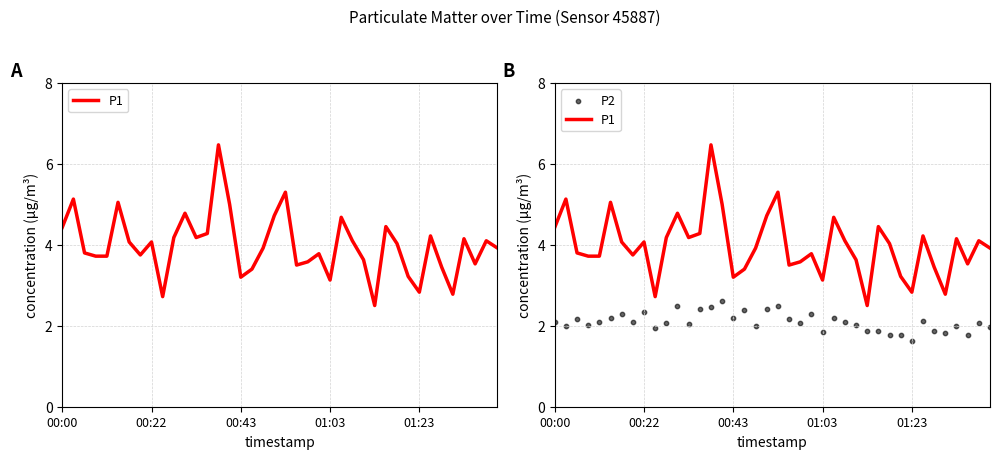

What are all the series names shown in the legend?

P1, P2